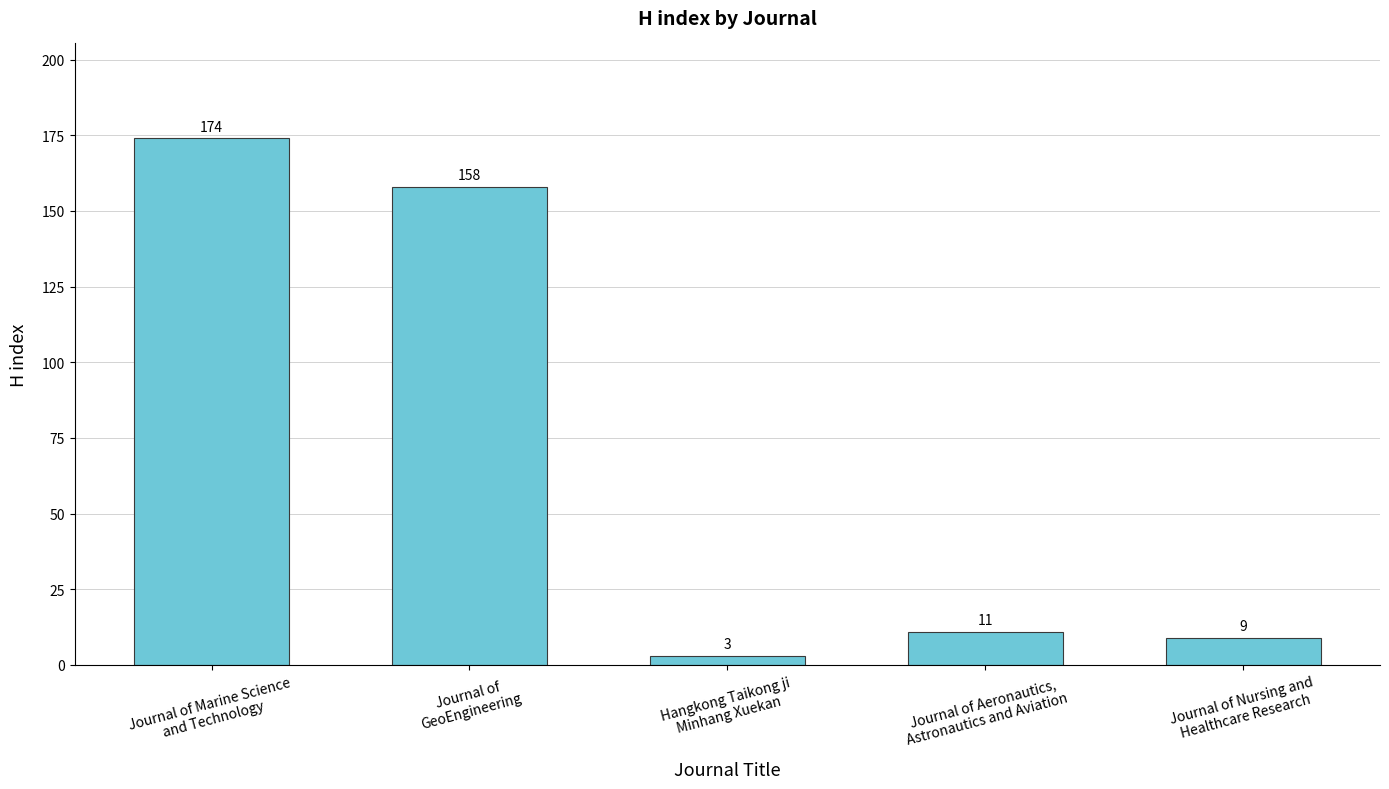

What is the value of the 4th bar from the left?

11